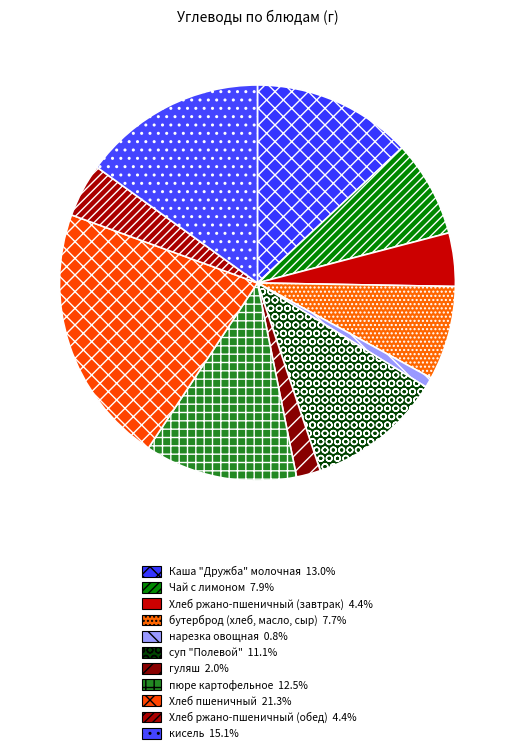

True or false: бутерброд (хлеб, масло, сыр) accounts for 22% of the total.

False